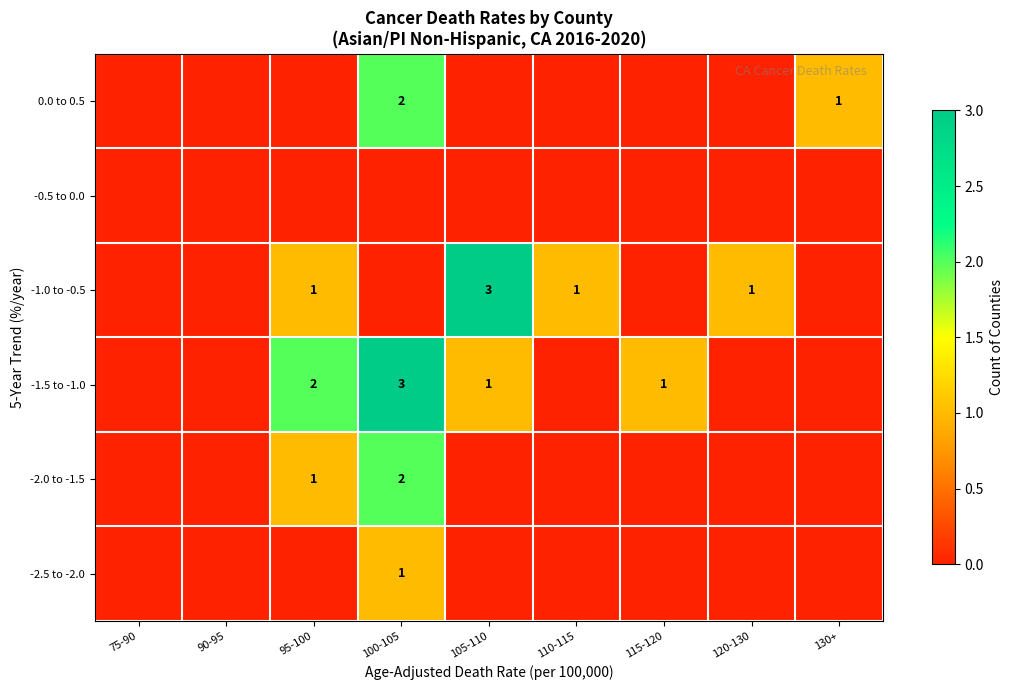

How many series are shown in this chart?

6